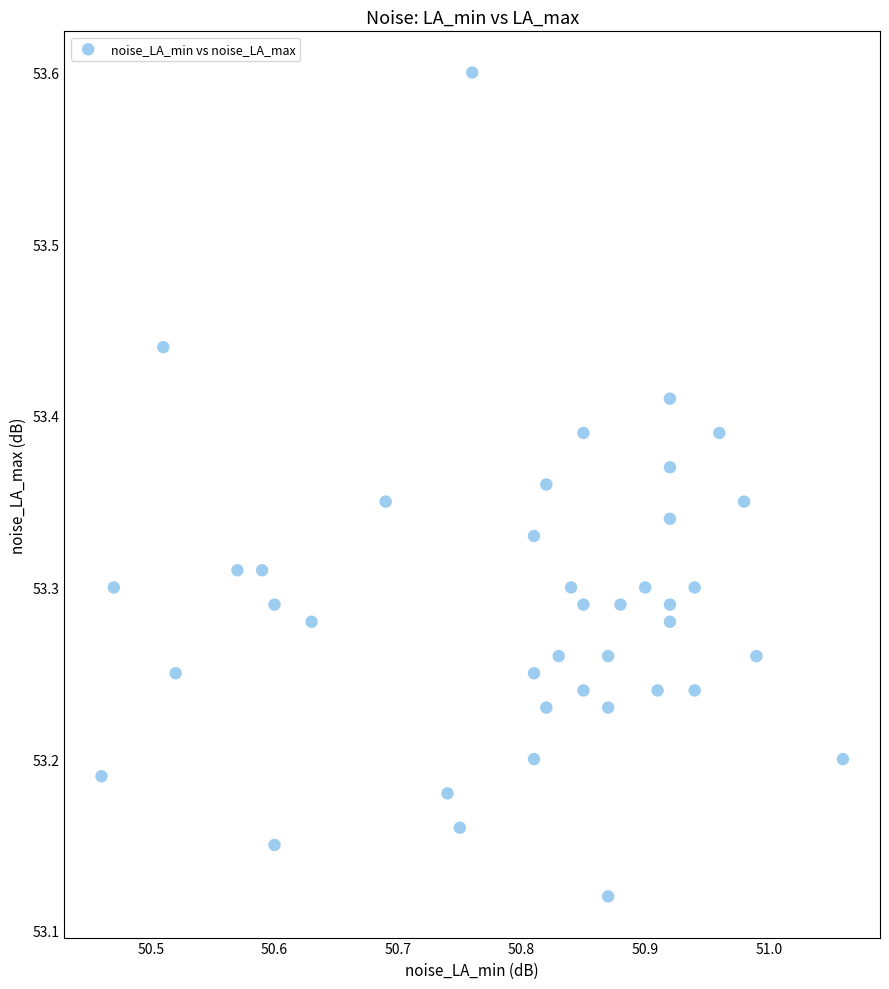

What is the range of Y values (max minus min)?

0.5